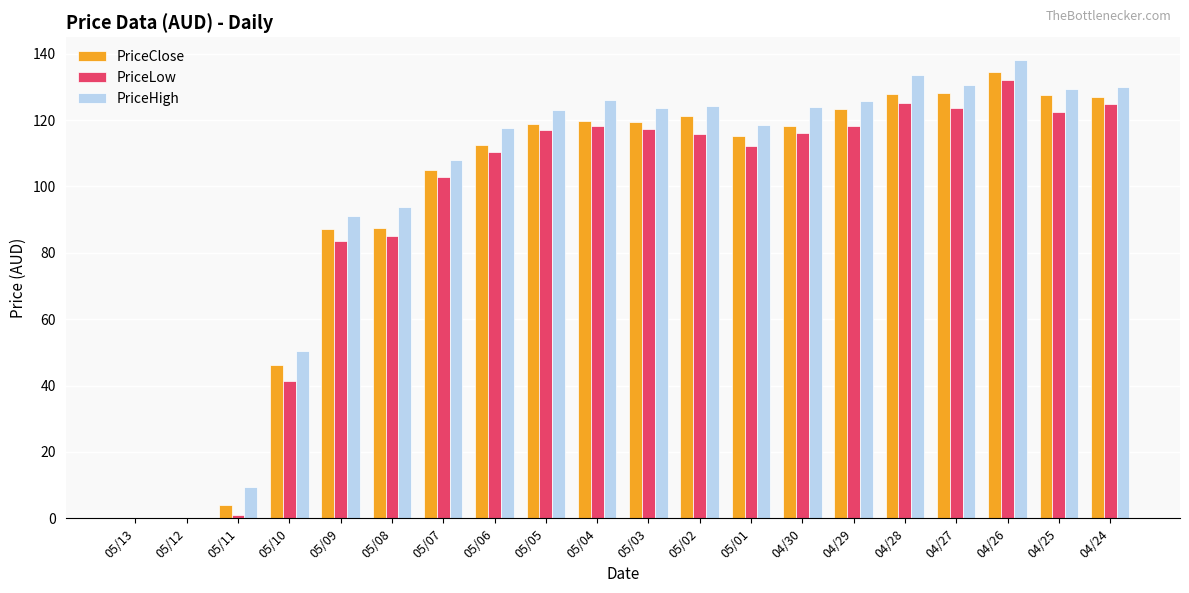

What is the greatest value displayed?

138.0